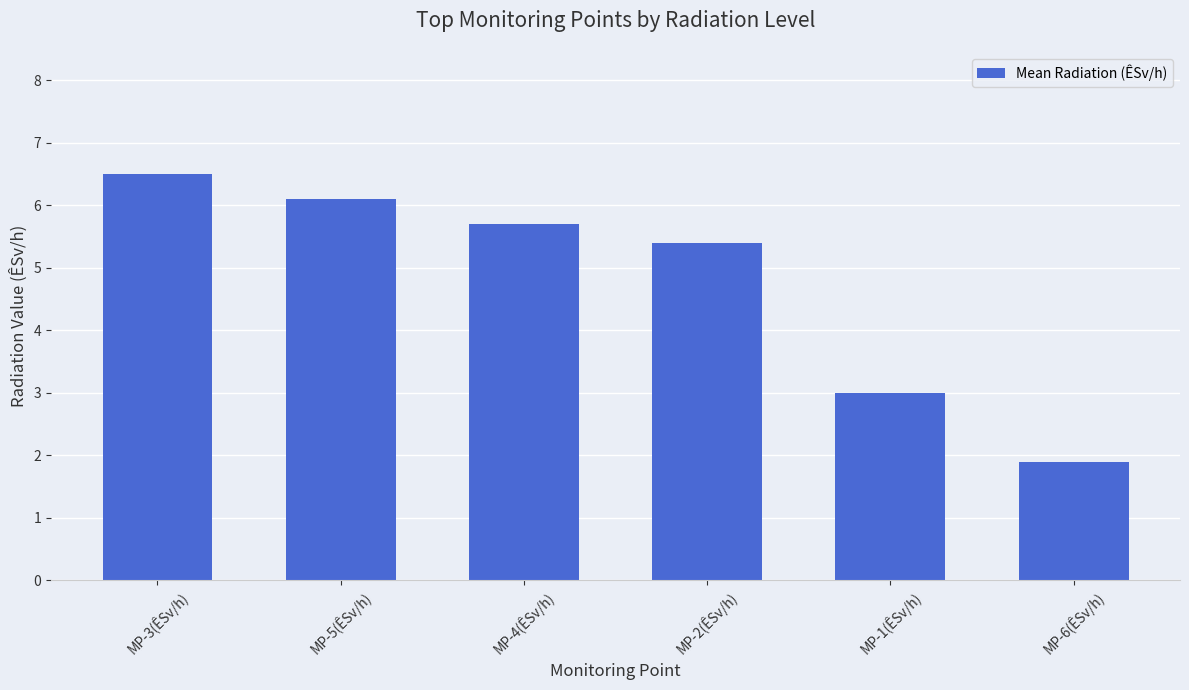

Rank the categories by value from lowest to highest.

MP-6(ÊSv/h), MP-1(ÊSv/h), MP-2(ÊSv/h), MP-4(ÊSv/h), MP-5(ÊSv/h), MP-3(ÊSv/h)